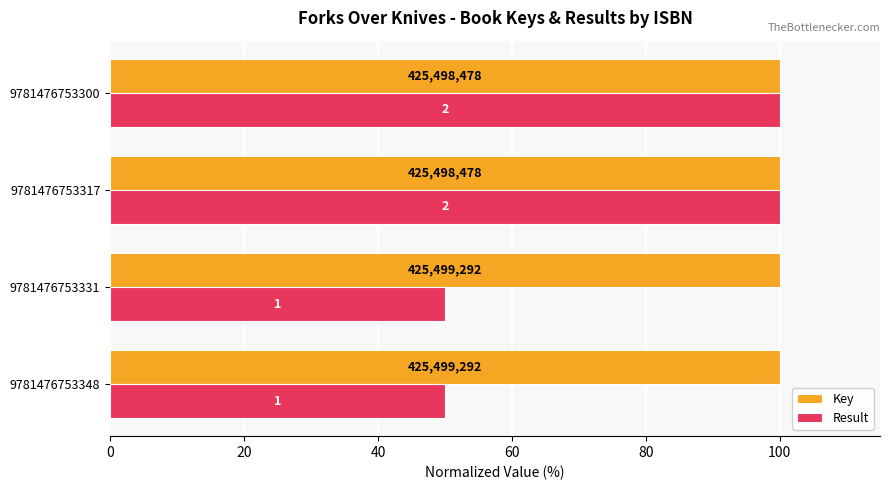

What are all the series names shown in the legend?

Key, Result